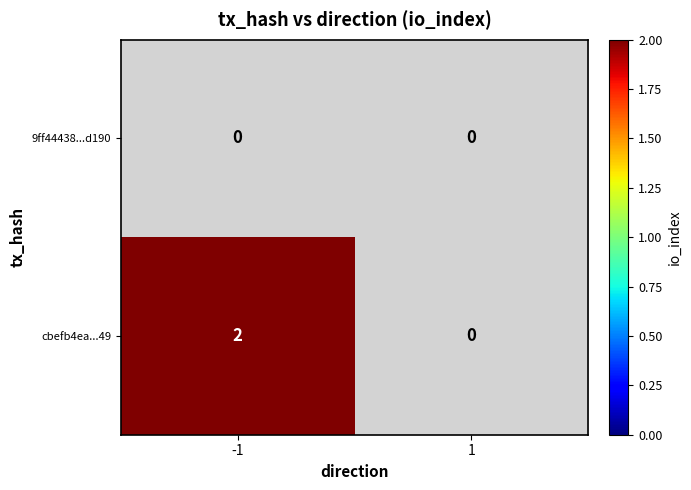

Reading left to right, extract all data points from this chart.

9ff44438...d190: 0	0
cbefb4ea...49: 2	0